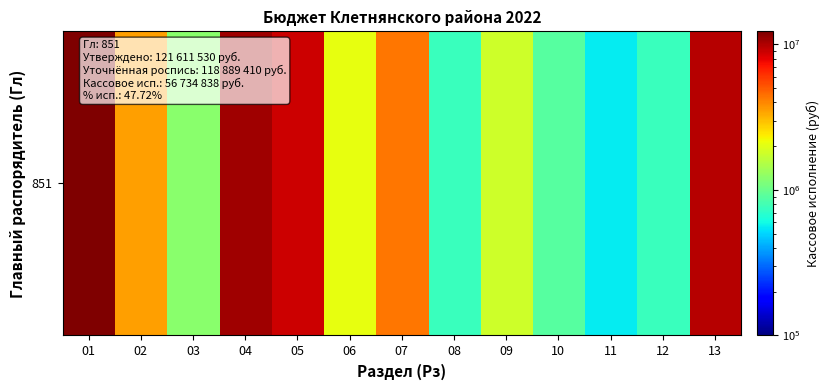

What is the difference between the values at 10 and 08?

150000.0